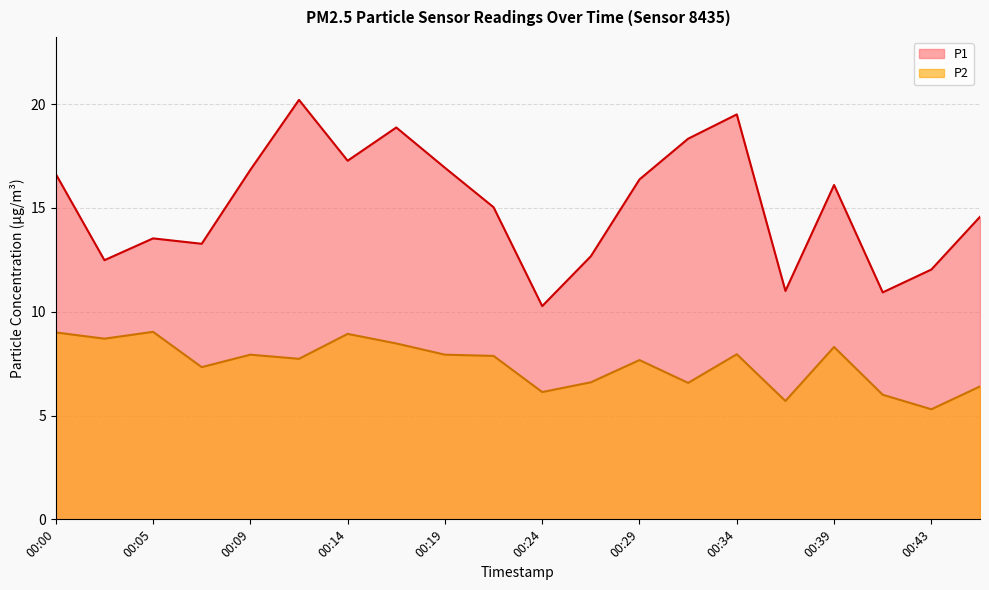

Which has a higher value, 00:00 or 00:07?

00:00